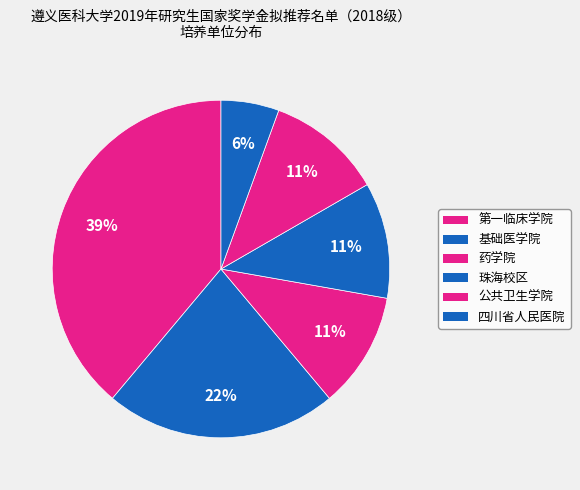

What percentage is the 基础医学院 slice, to the nearest percent?

22%